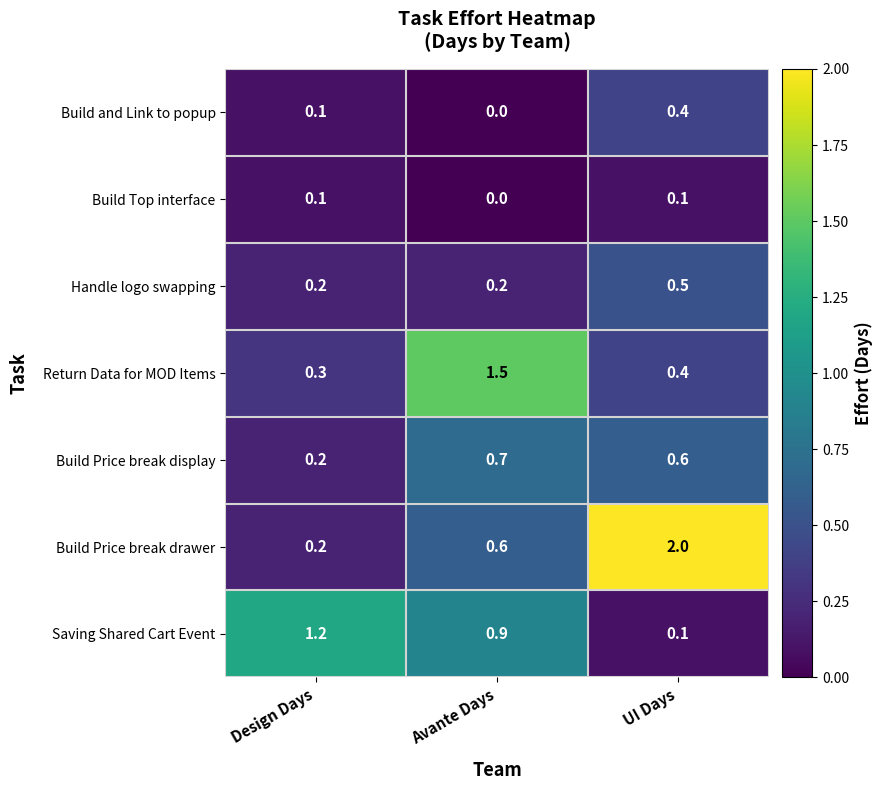

Which category has the highest value in the Build and Link to popup series?

UI Days